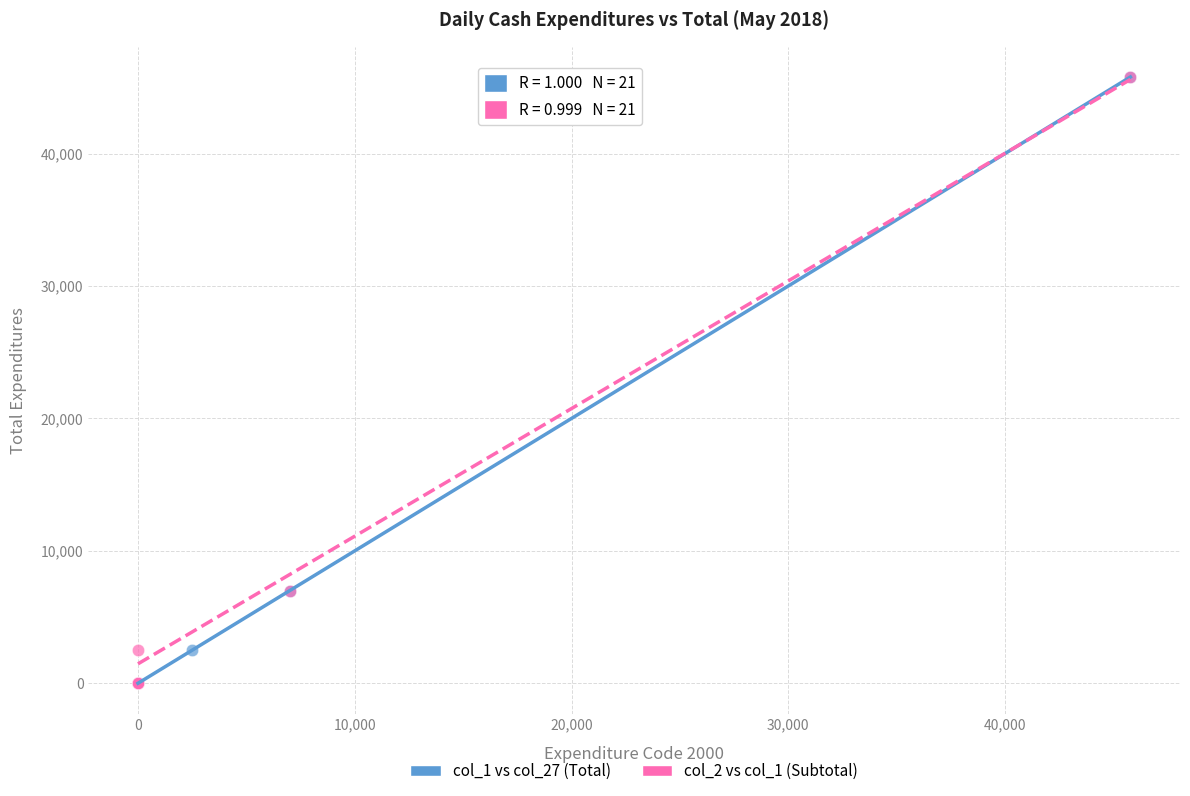

What are all the series names shown in the legend?

col_1 vs col_27 (Total), col_2 vs col_1 (Subtotal)